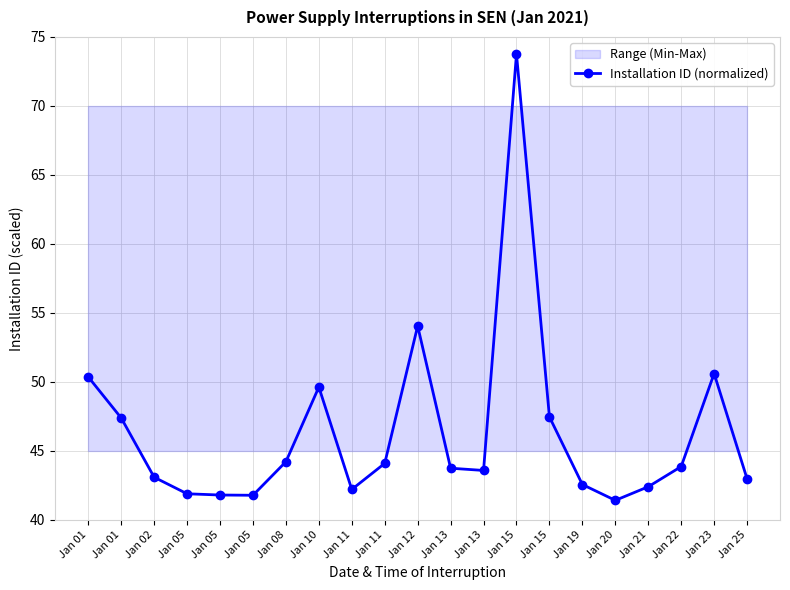

How many interior local valleys (lower than both neighbors) does the data have?

4